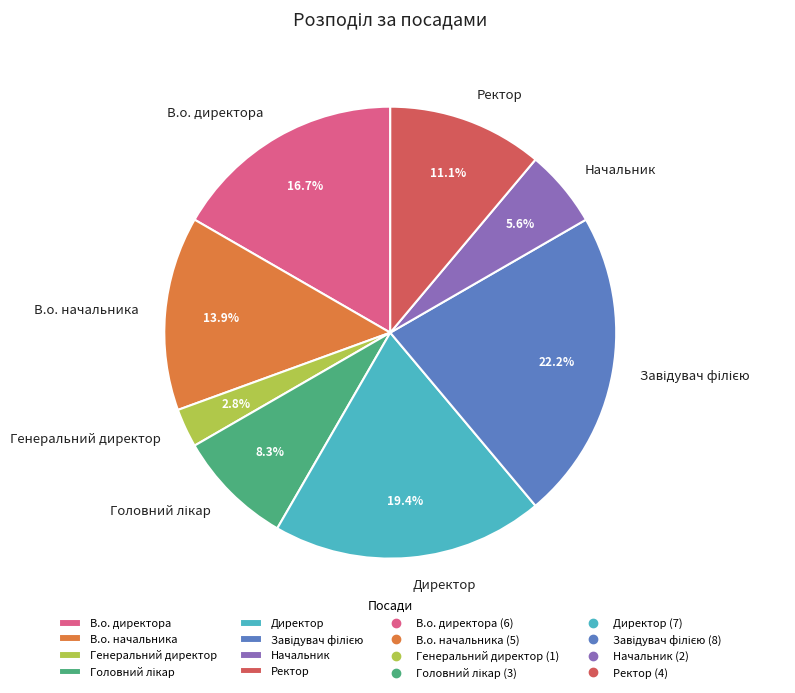

Is В.о. начальника the majority of the pie?

No